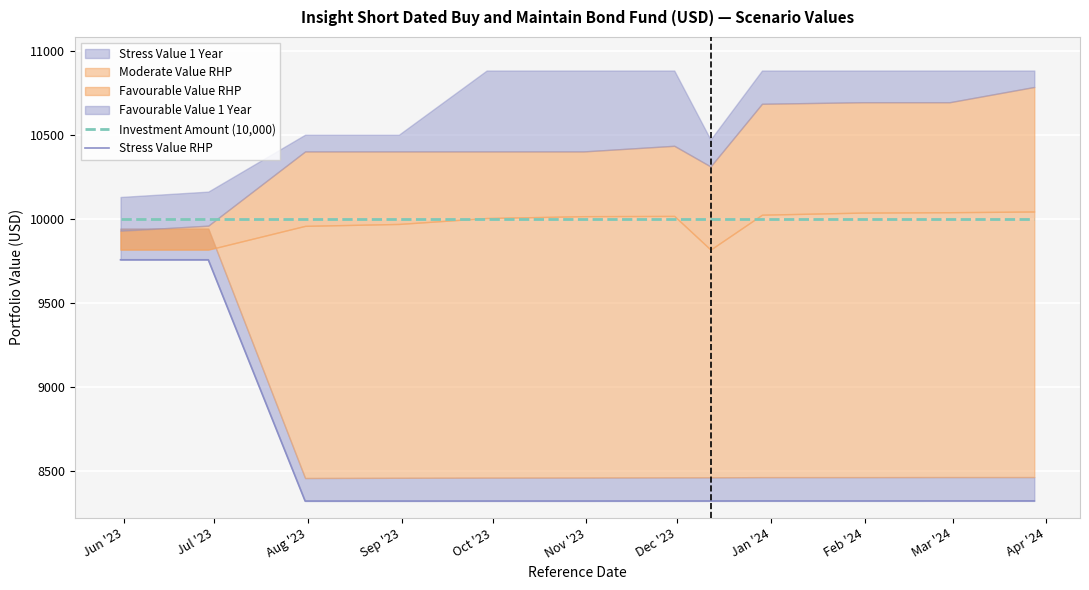

What is the minimum value for Stress Value RHP?

8318.6